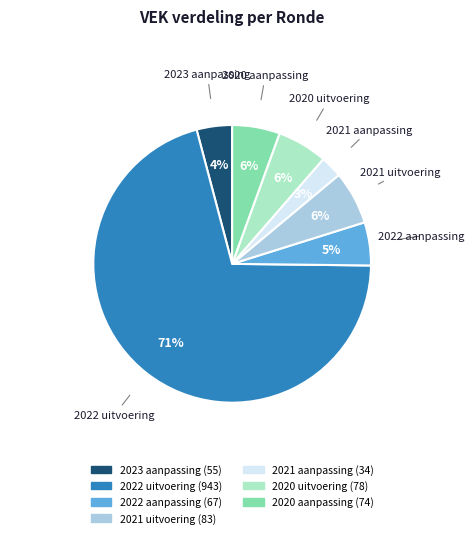

To the nearest percent, what is the average slice percentage?

14%